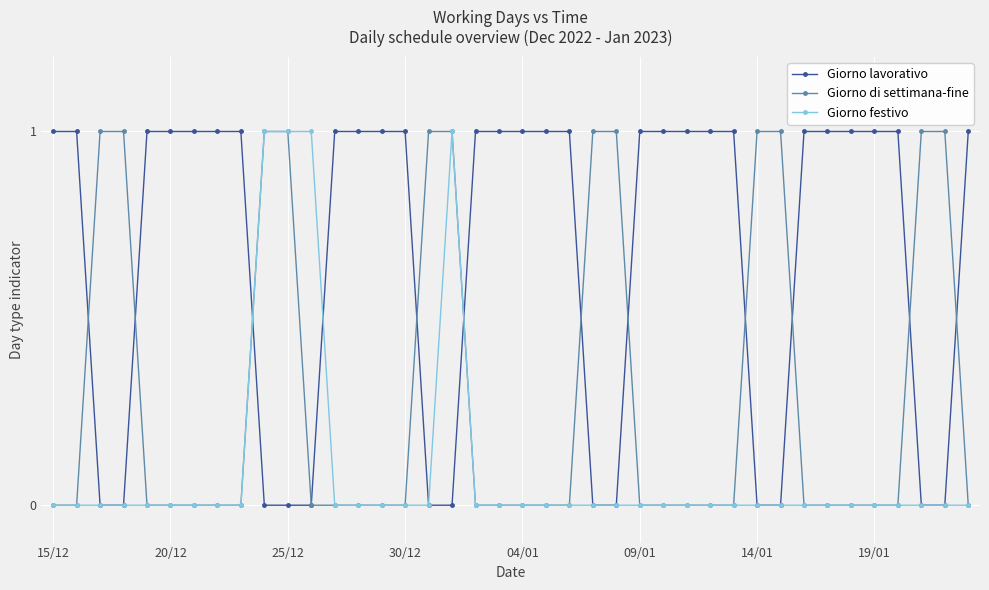

Which series has the largest total across all categories?

Giorno lavorativo